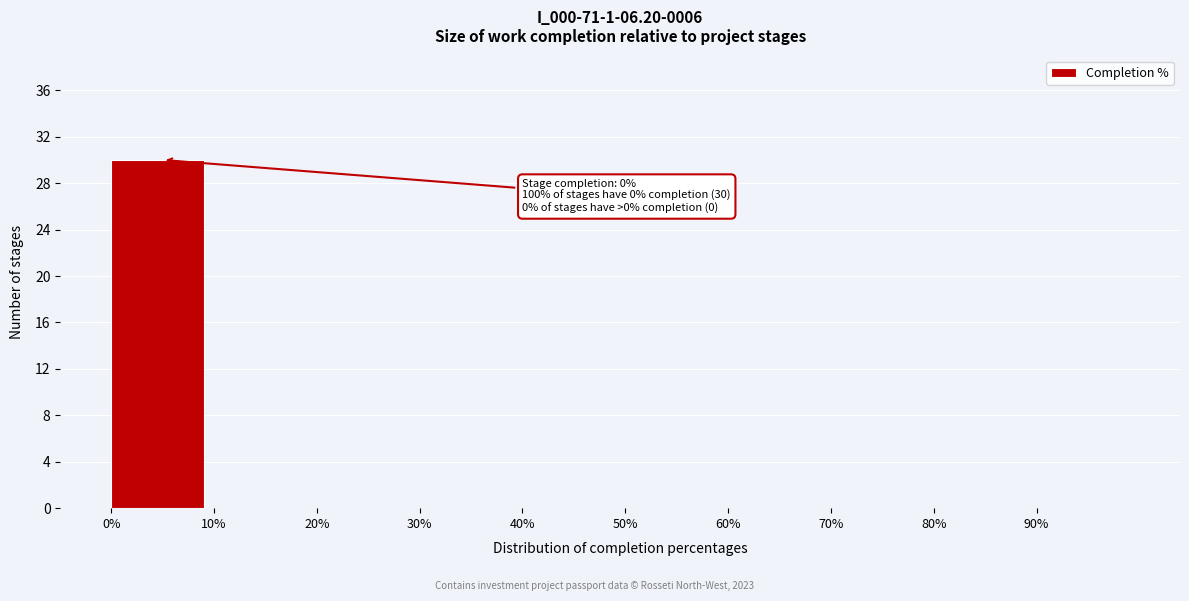

Over which range of the x-axis is the bar tallest?

0 to 10